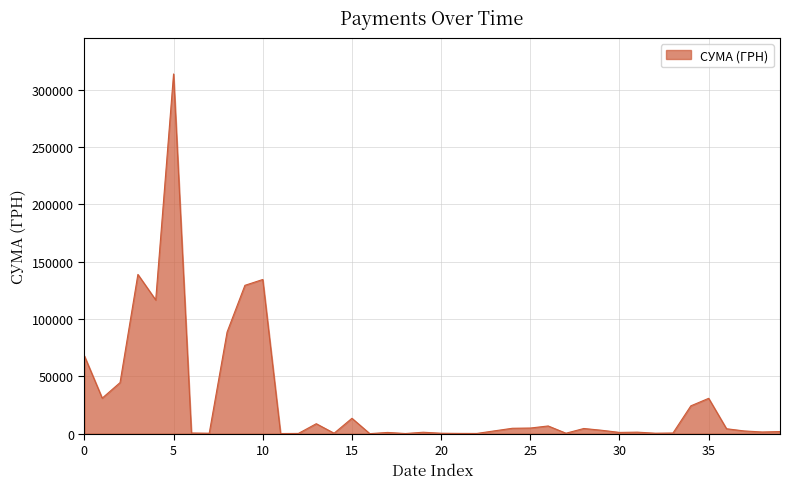

What is the difference between the maximum and minimum values?

313782.4